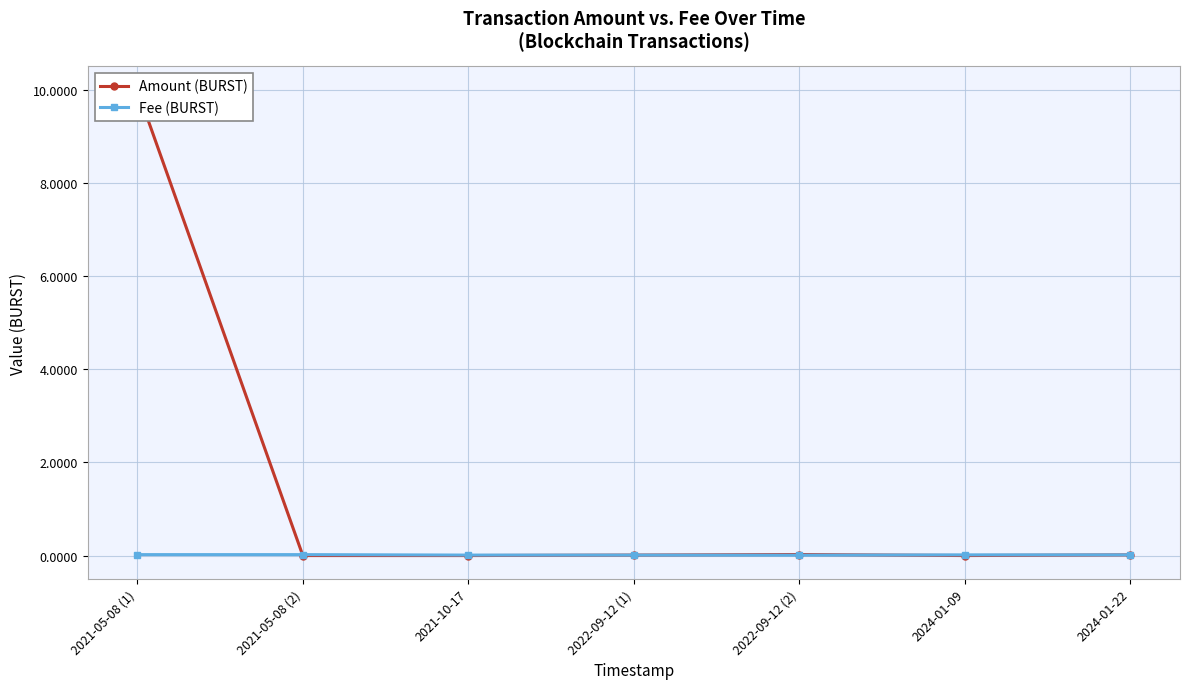

How many data points does each series have?

7